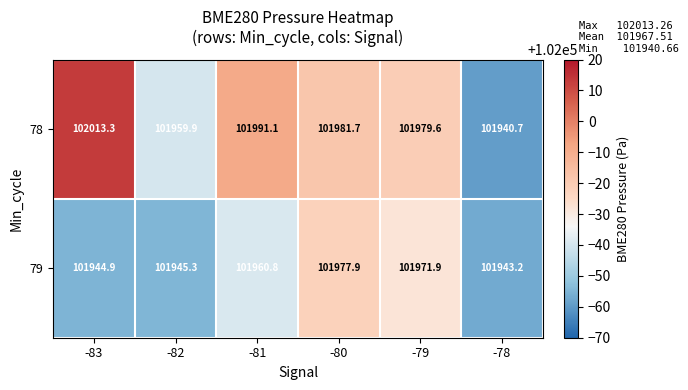

What is the average value of the 79 series?

101957.3